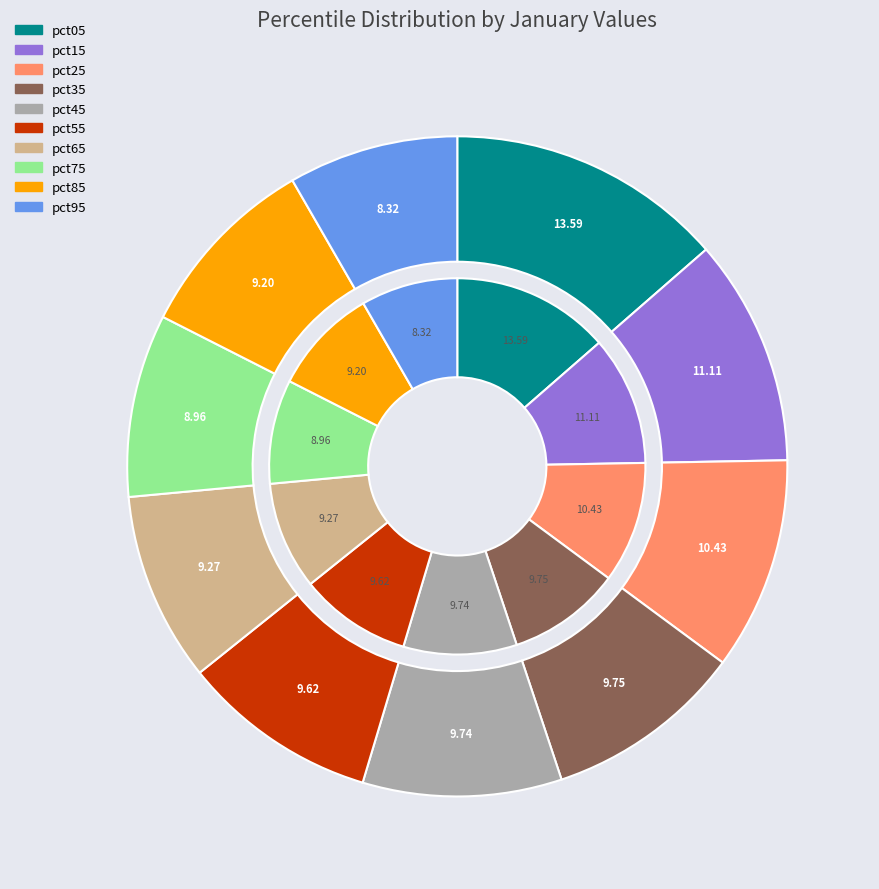

To the nearest percent, what is the combined percentage of pct05 and pct85?

23%